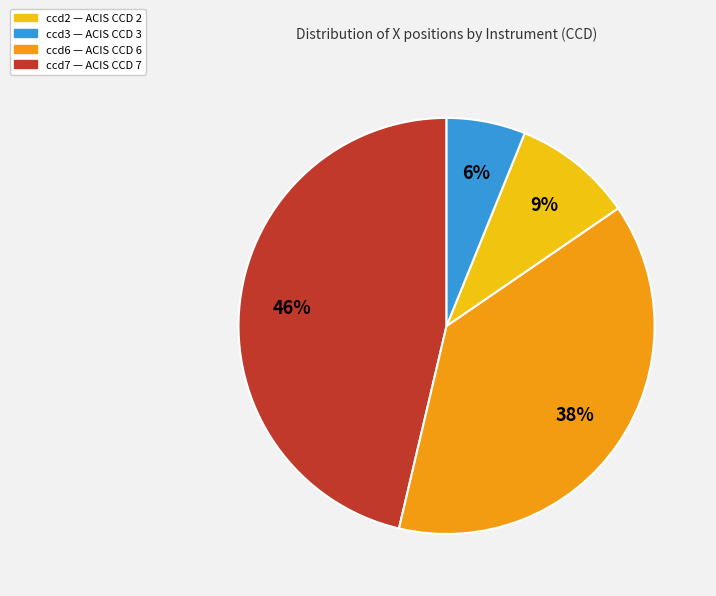

To the nearest percent, what is the difference between the largest and smallest slice percentages?

40%